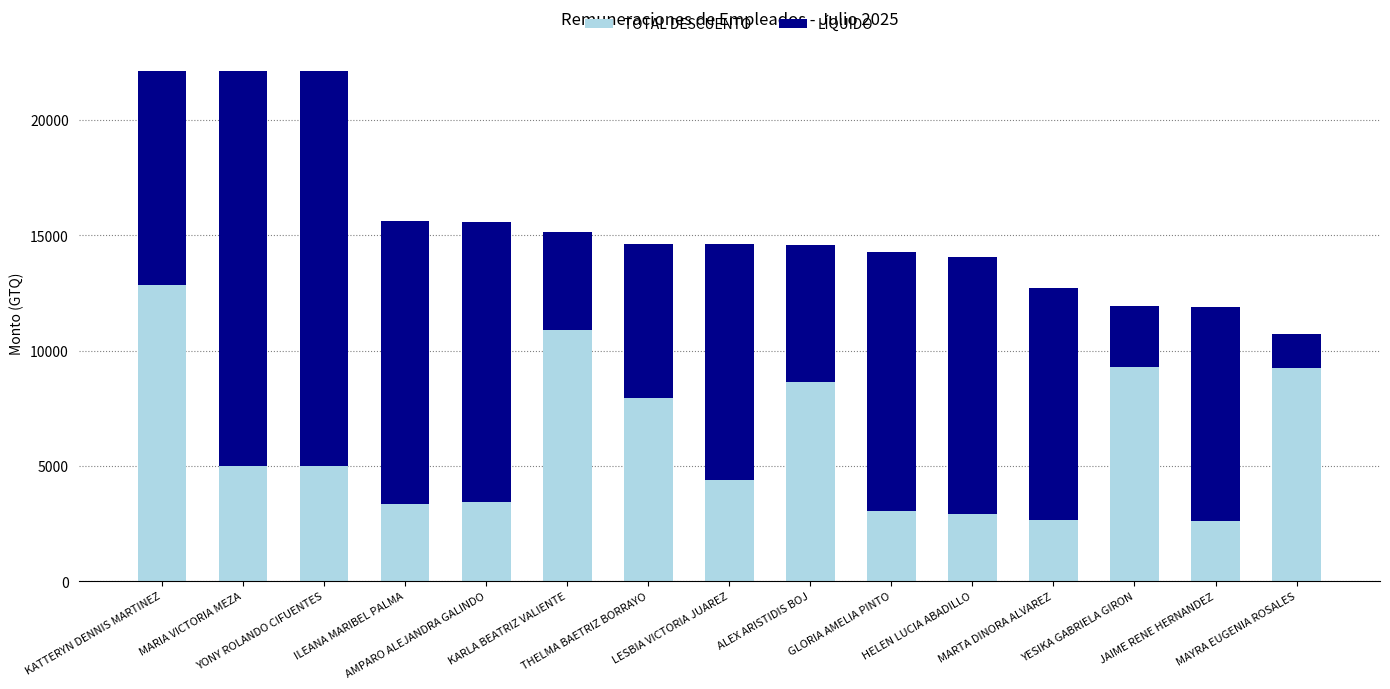

What is the difference between the maximum and minimum values in the TOTAL DESCUENTO series?

10250.8